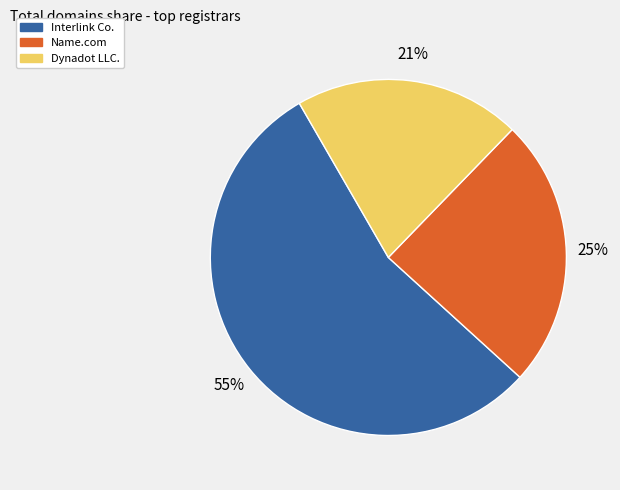

Is there a majority slice in this chart?

Yes